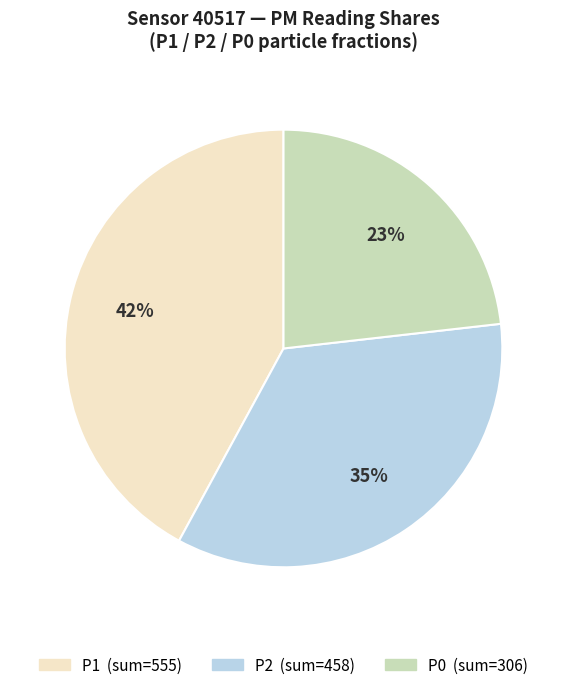

To the nearest percent, what is the average slice percentage?

33%